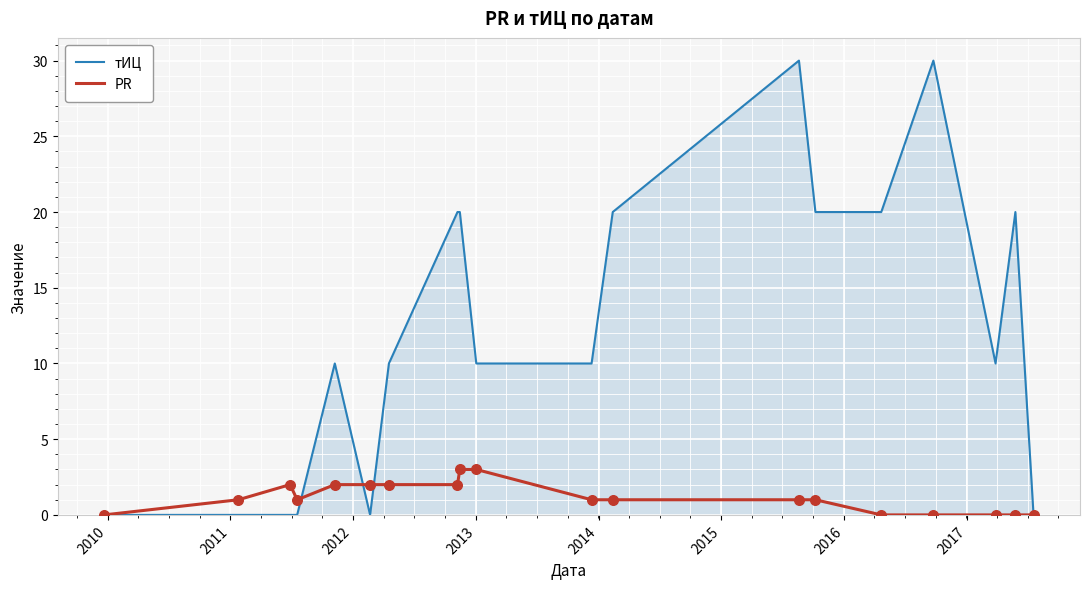

Which series has the largest range (max minus min)?

тИЦ